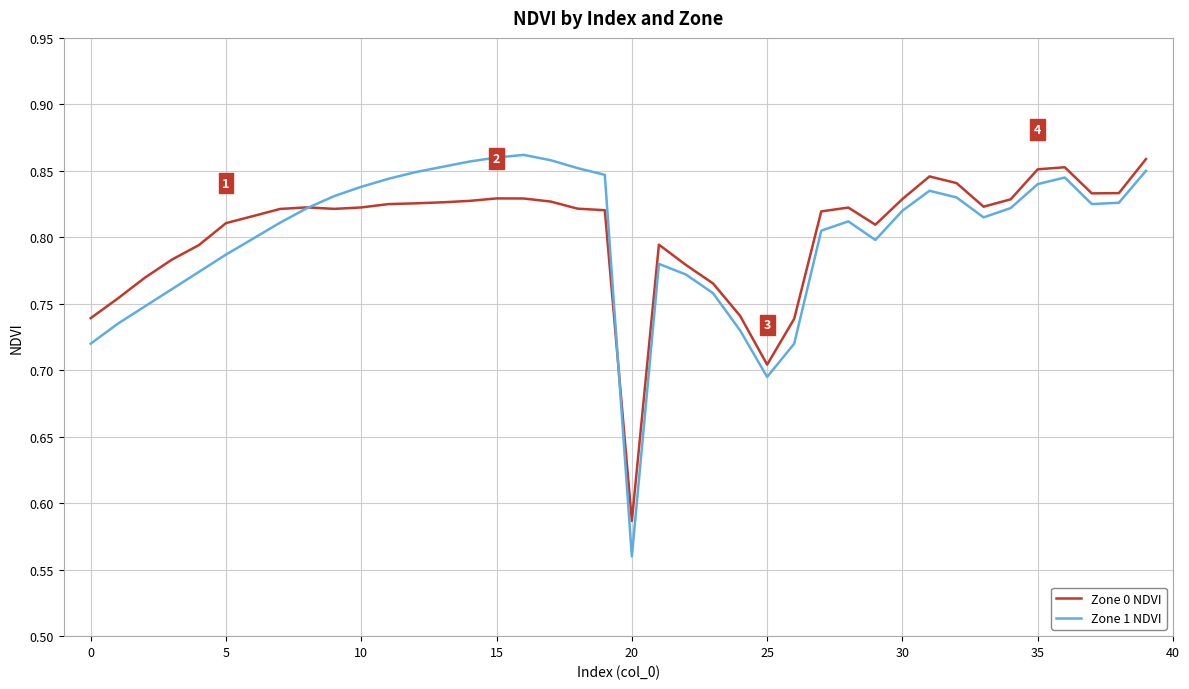

True or false: Zone 1 NDVI has more than 2 points higher than both neighbors.

True